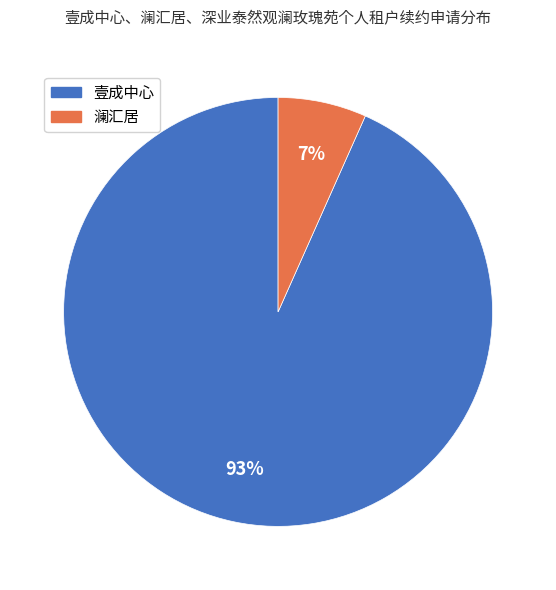

To the nearest percent, what is the combined percentage of 壹成中心 and 澜汇居?

100%